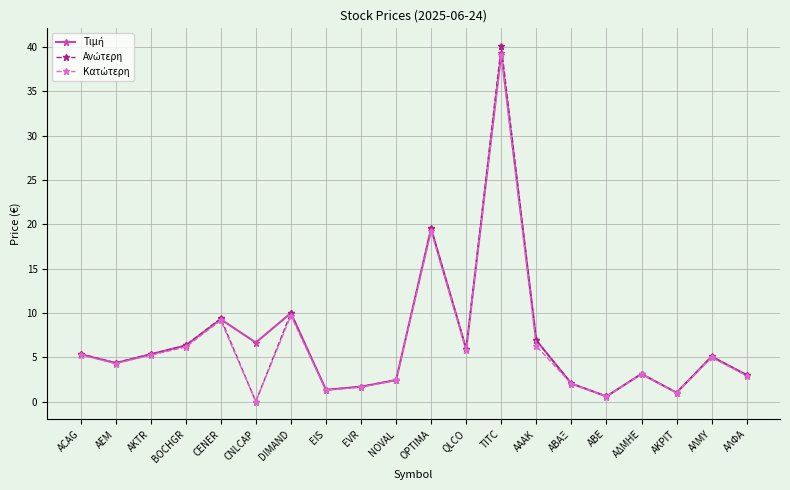

How many data points does each series have?

20